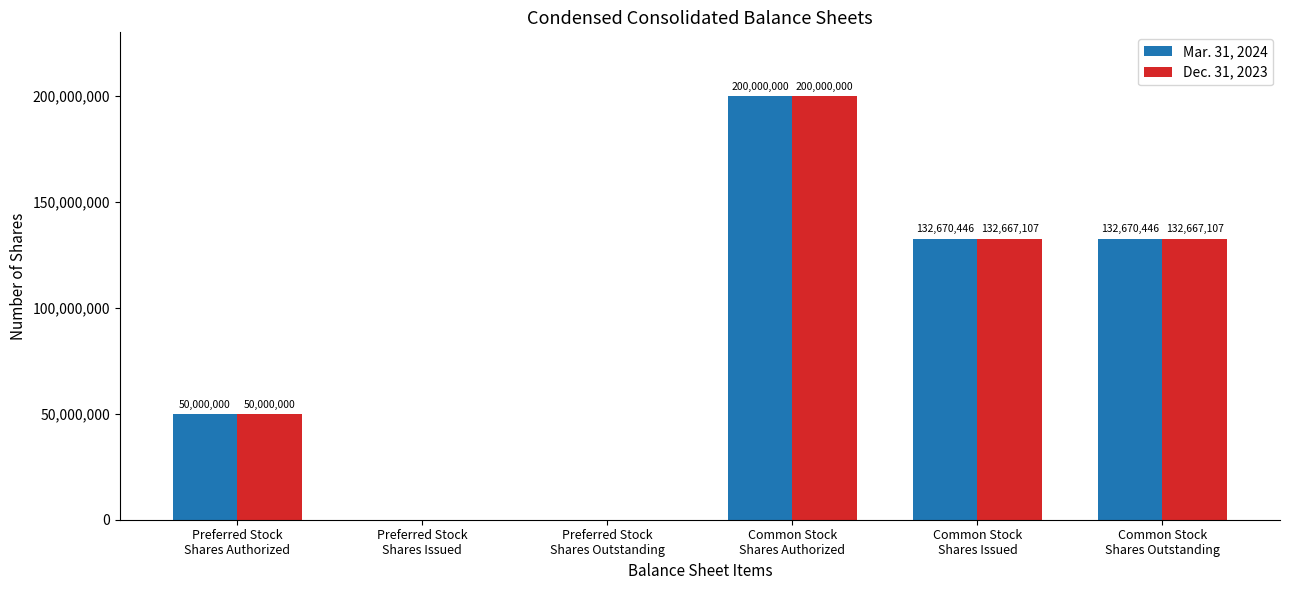

Which series has the largest total across all categories?

Mar. 31, 2024